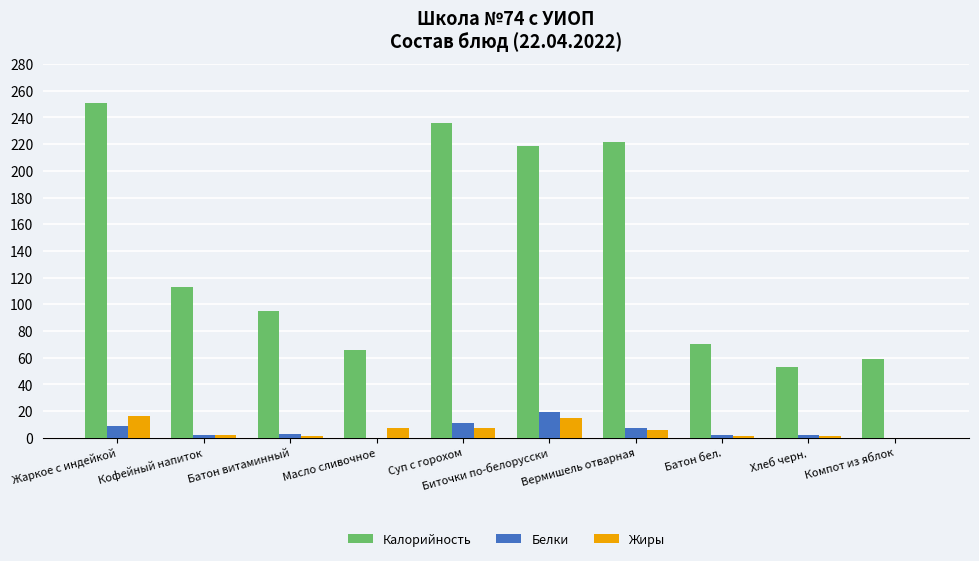

Which series has the largest range (max minus min)?

Калорийность